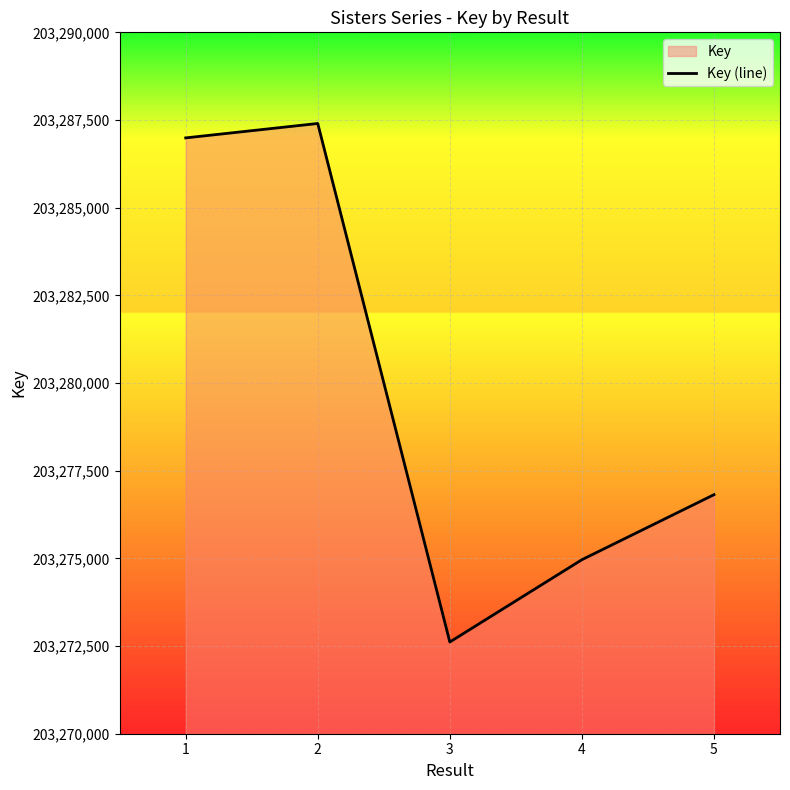

Reading left to right, transcribe all the data shown in this chart.

1=203286990	2=203287401	3=203272615	4=203274962	5=203276816